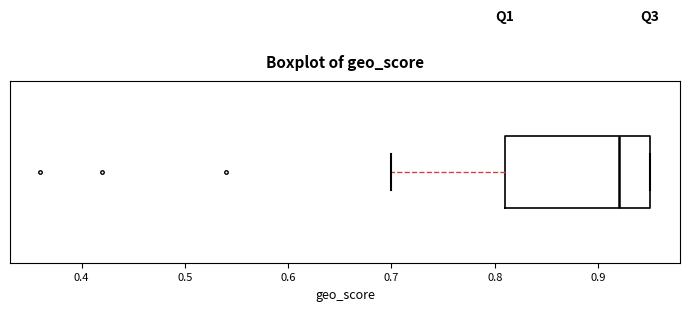

Where is the left edge of the box on the x-axis? The values are not printed on the chart, so give them approximately, as read against the axis.

0.81